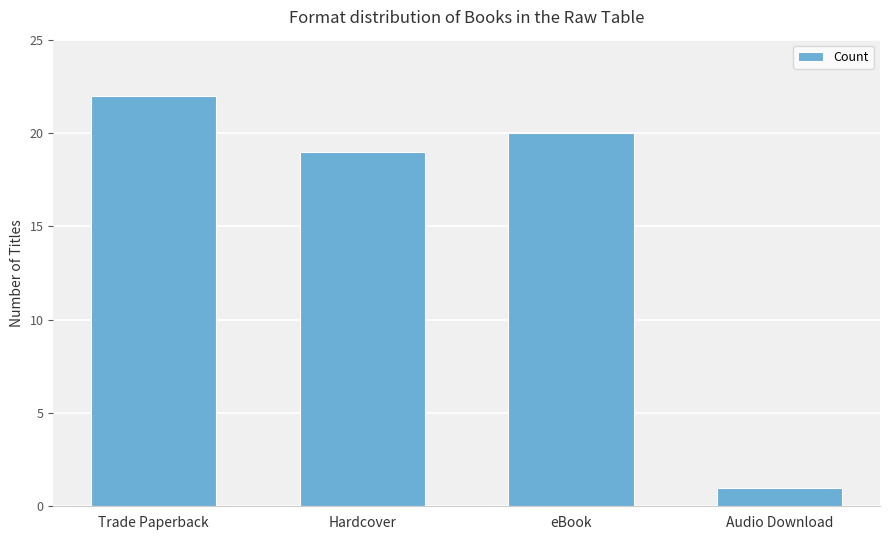

Approximately how many times larger is the value at Audio Download compared to Hardcover?

0.1